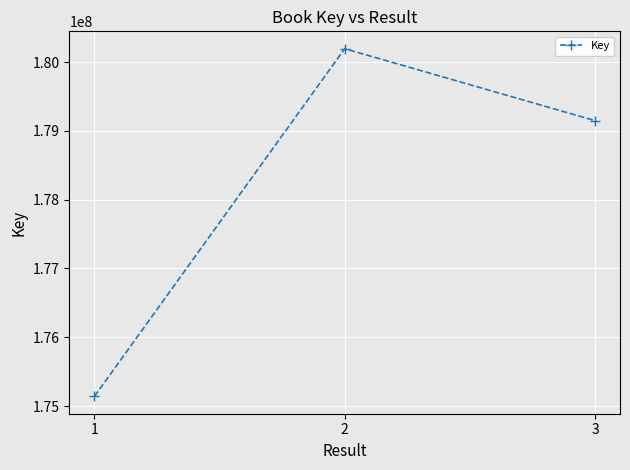

Is it true that the value at 1 is 175141161?

True